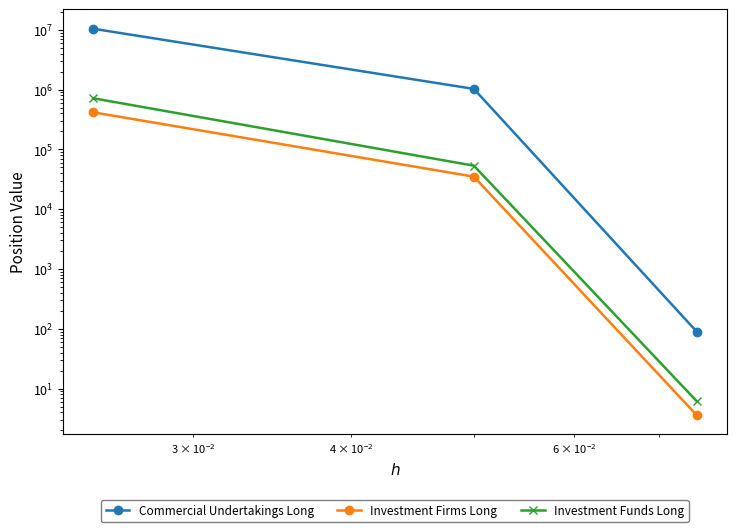

What are all the series names shown in the legend?

Commercial Undertakings Long, Investment Firms Long, Investment Funds Long